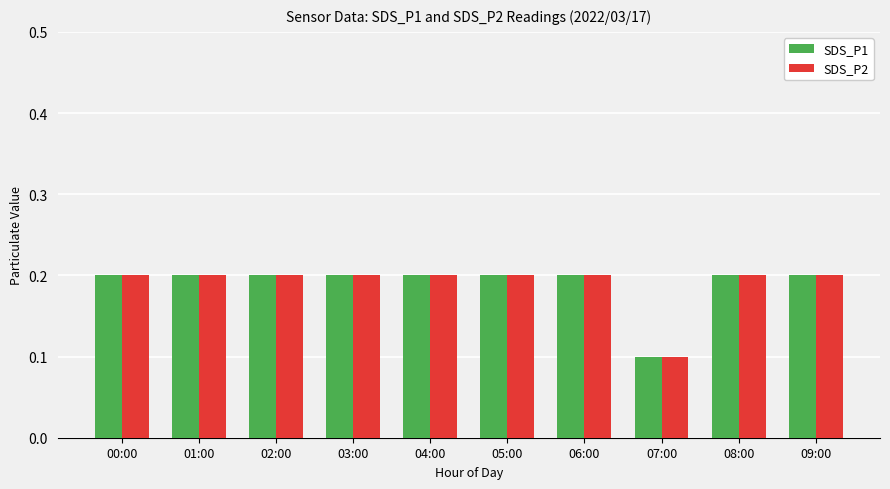

At how many categories does at least one series exceed 0?

10